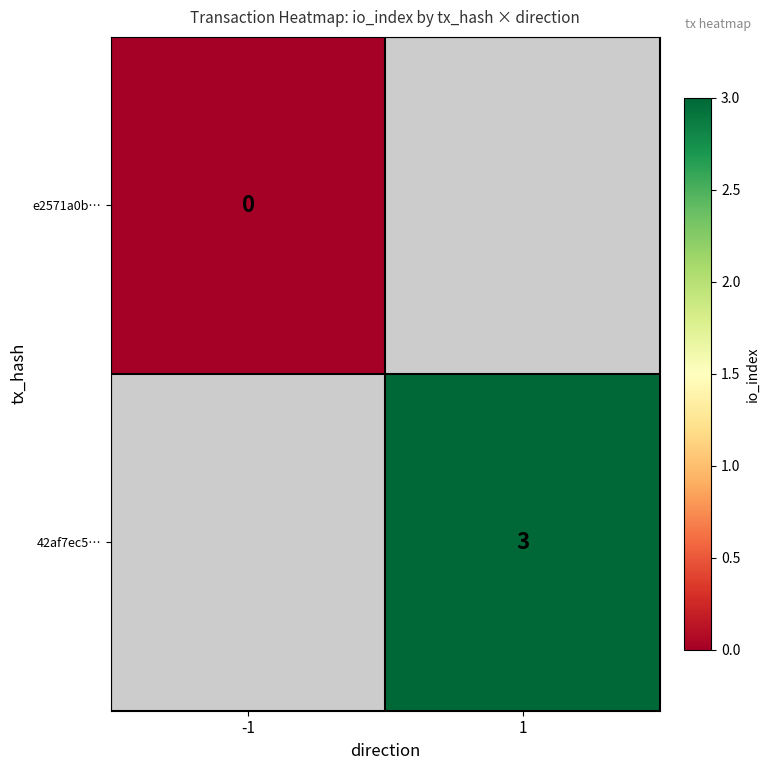

The 42af7ec5… series shows 3 at 1. True or false?

True